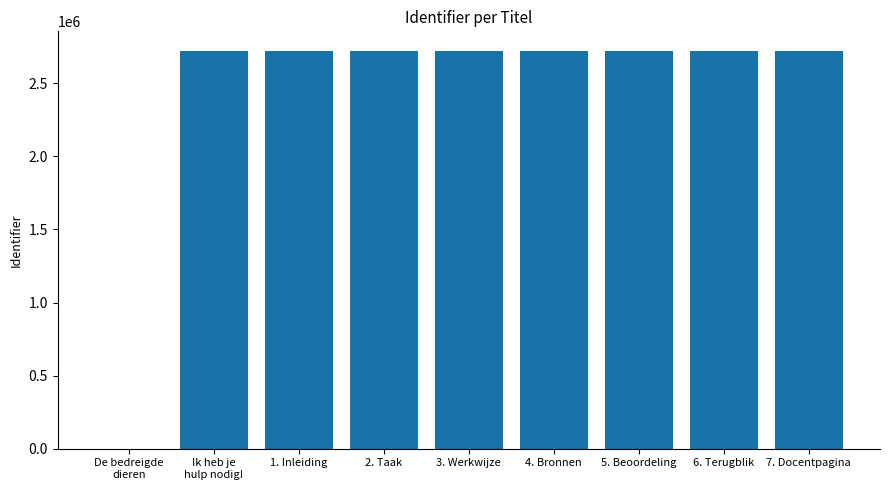

How many positive values are there?

8